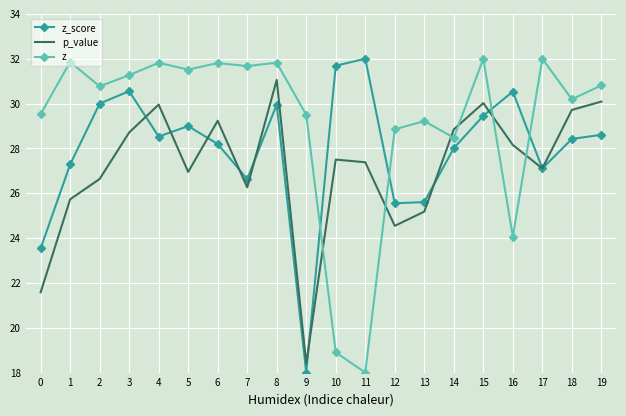

What is the difference between the second highest and minimum values in the p_value series?

11.7